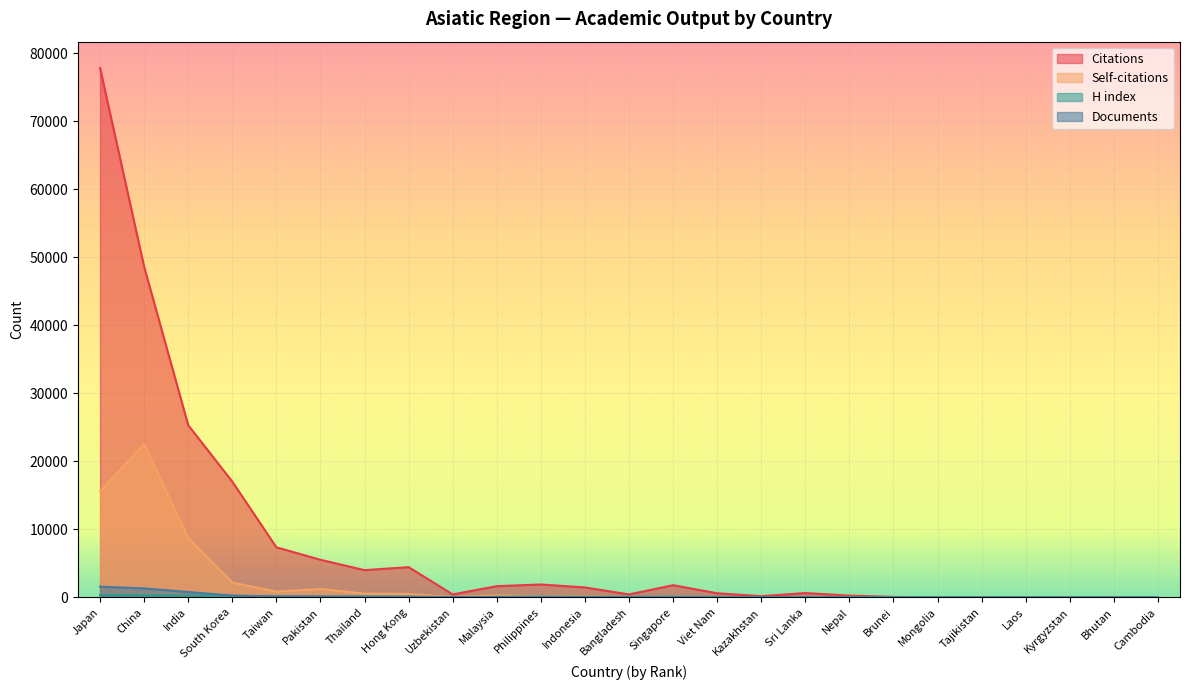

True or false: Citations and H index intersect in this chart.

True